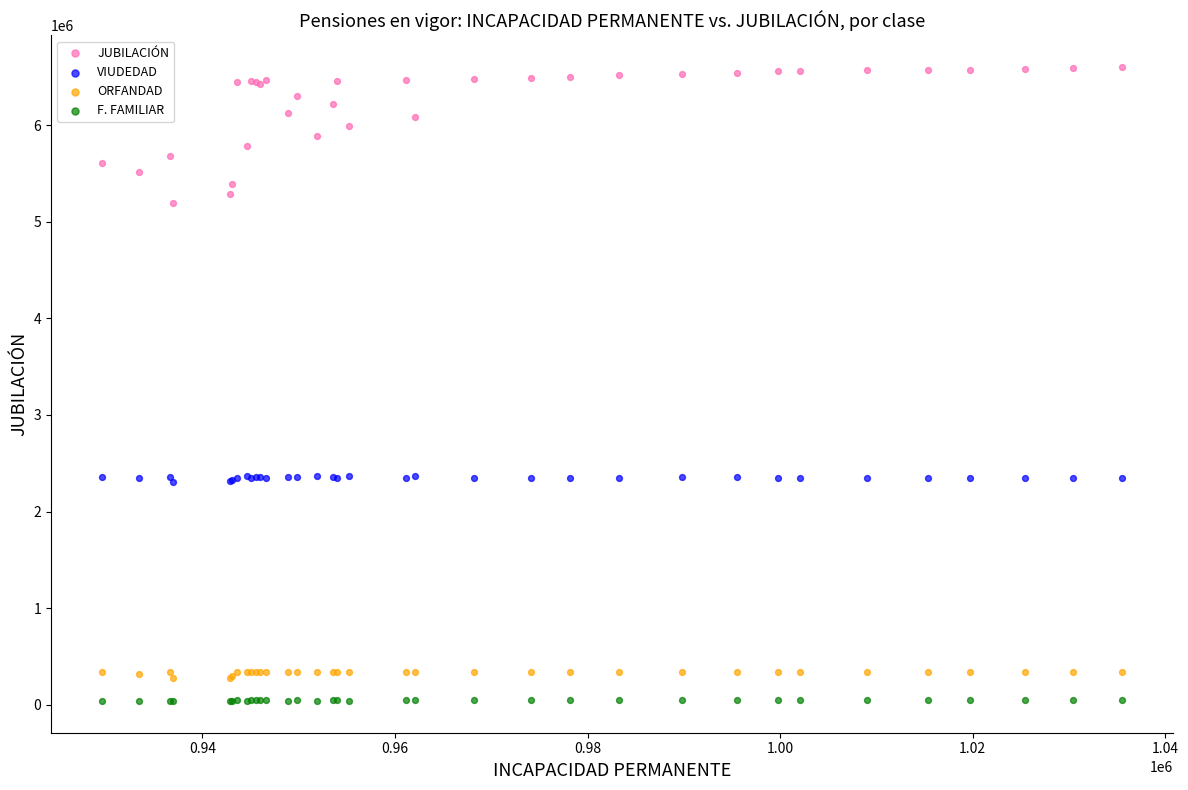

Which series contains the highest Y value?

JUBILACIÓN